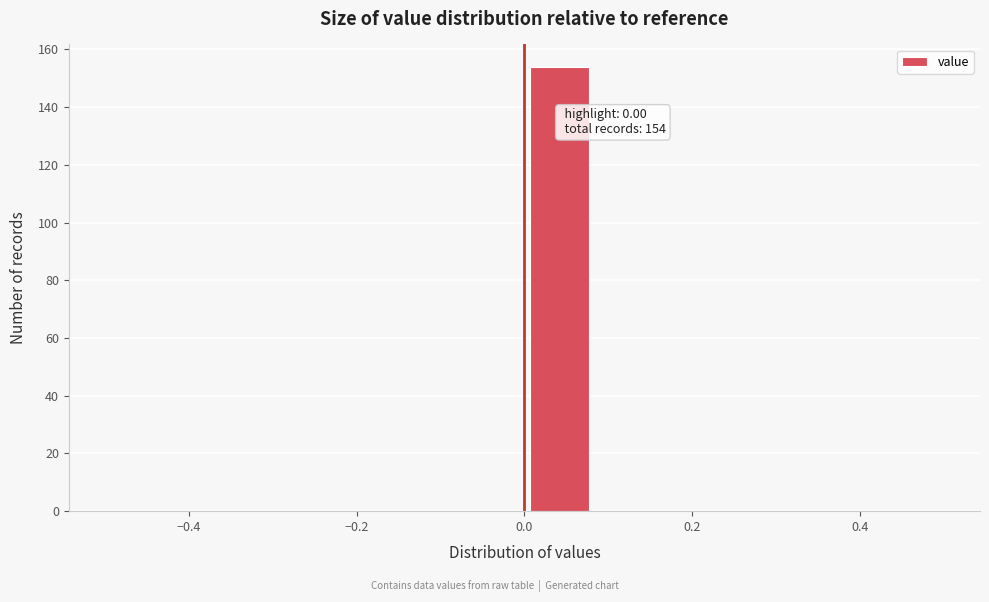

Which range on the x-axis has the tallest bar?

0.00 to 0.08